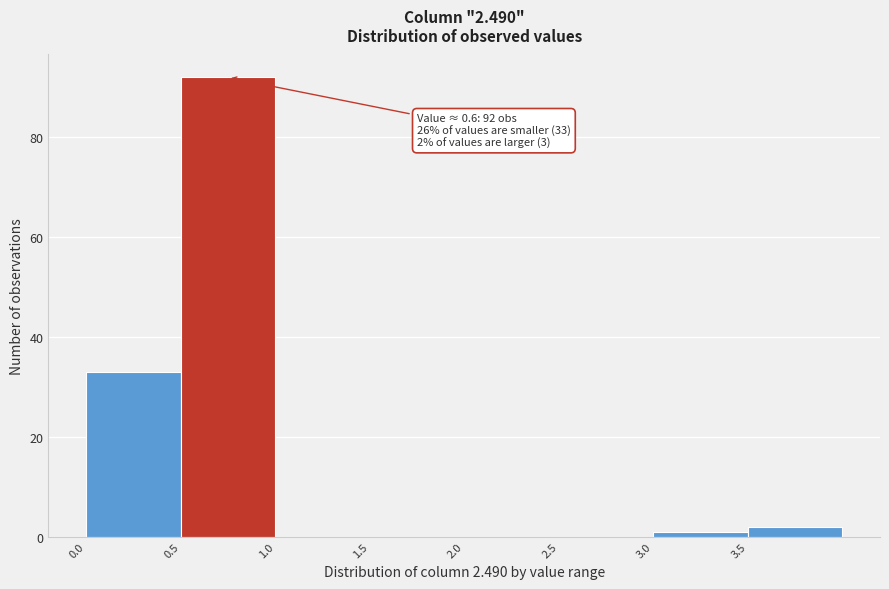

Which range on the x-axis has the tallest bar?

0.5 to 1.0